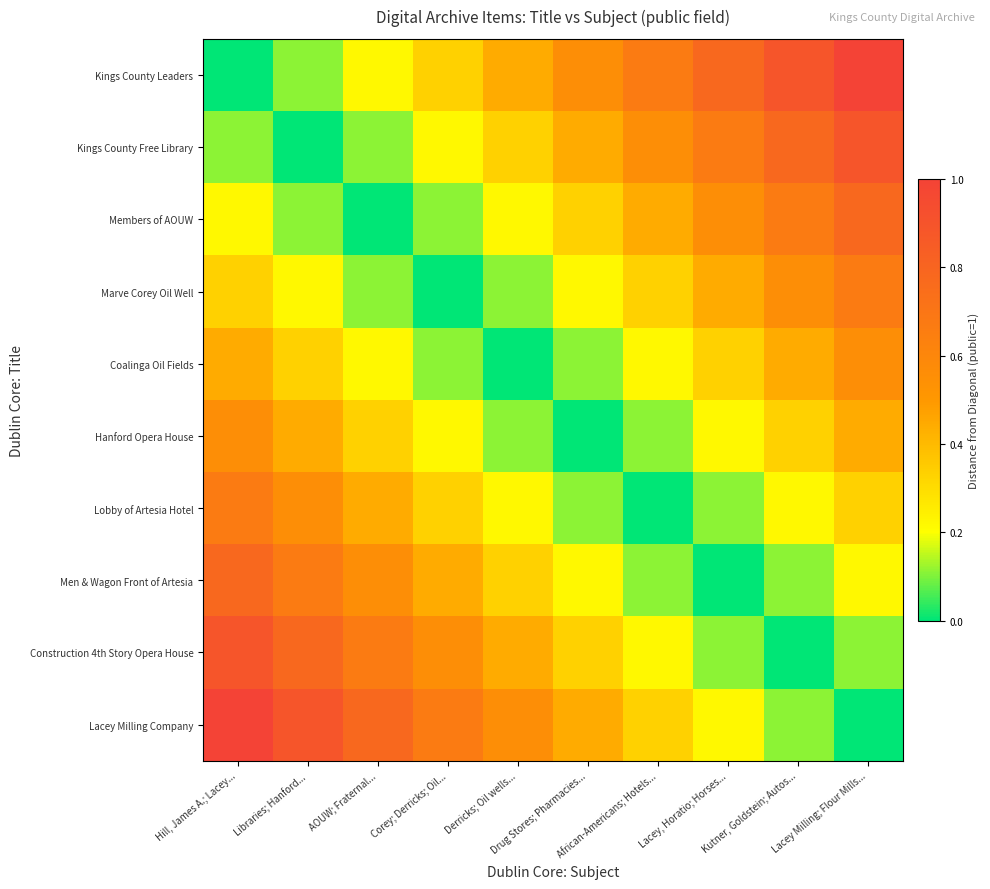

Between Corey; Derricks; Oil... and Lacey Milling; Flour Mills..., which series saw the biggest shift?

Kings County Leaders